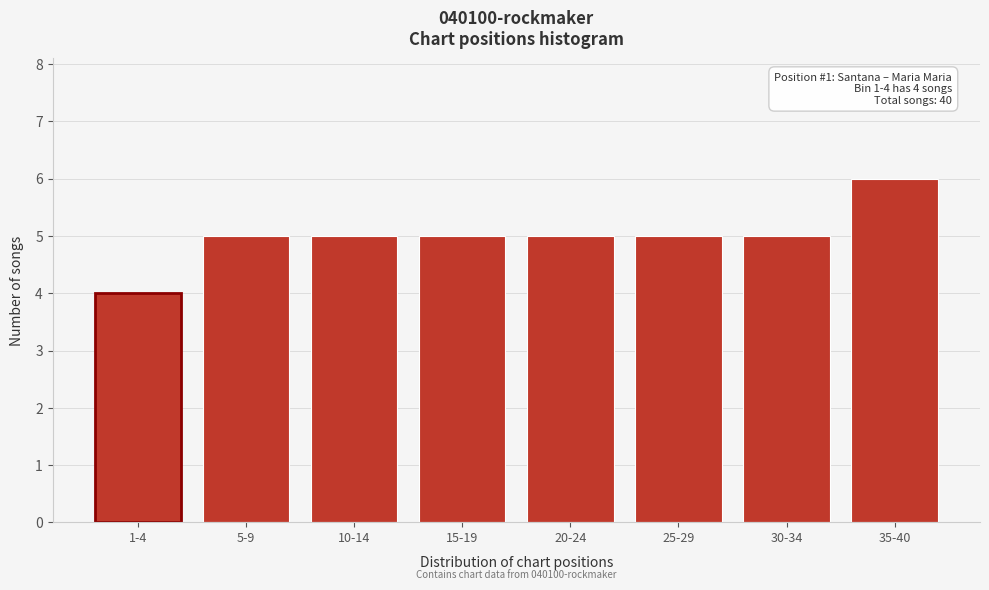

Reading right to left, what are all the values shown in this chart?

35-40=6	30-34=5	25-29=5	20-24=5	15-19=5	10-14=5	5-9=5	1-4=4